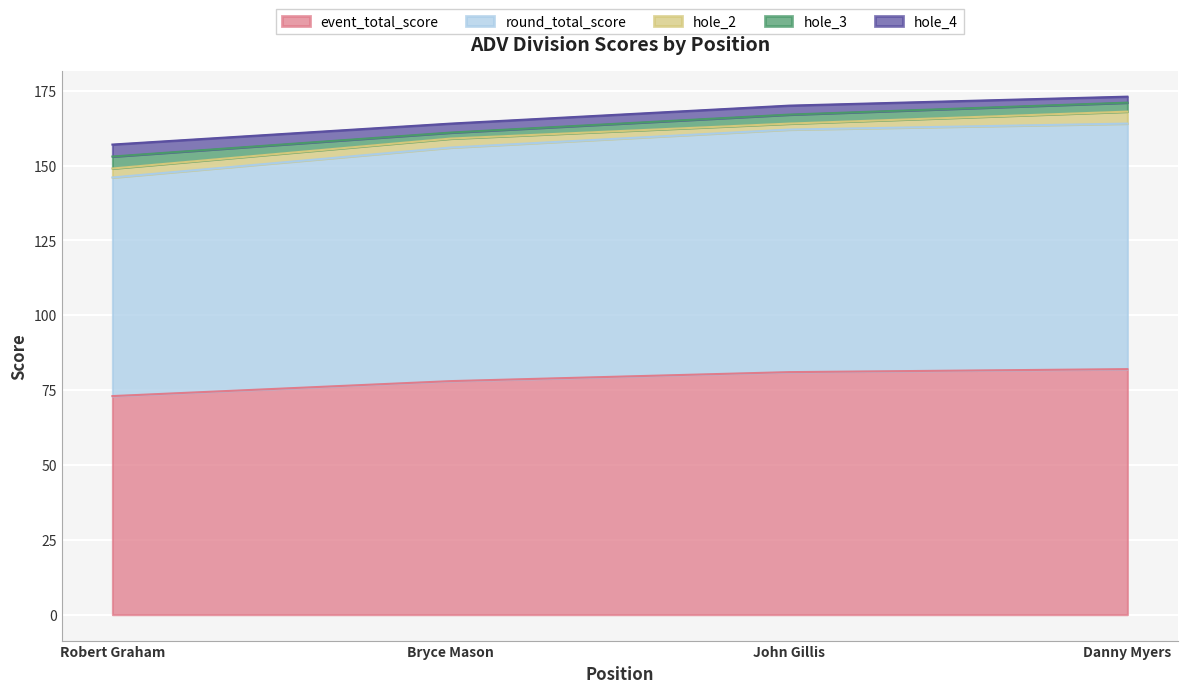

At which category is the sum across all series the highest?

4